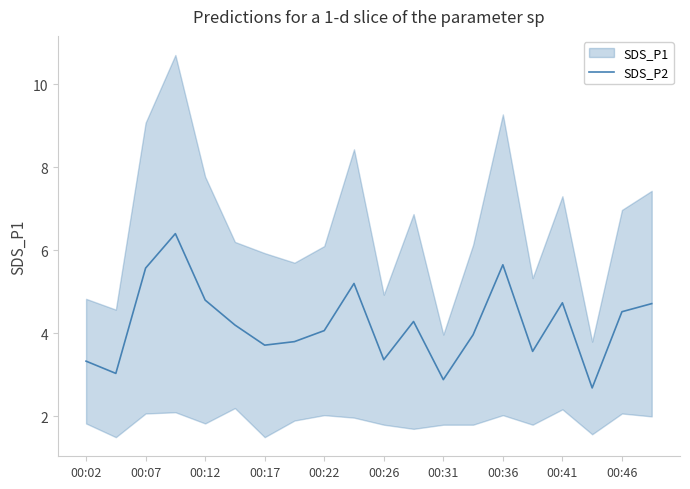

Count the number of values greater than 4.

11